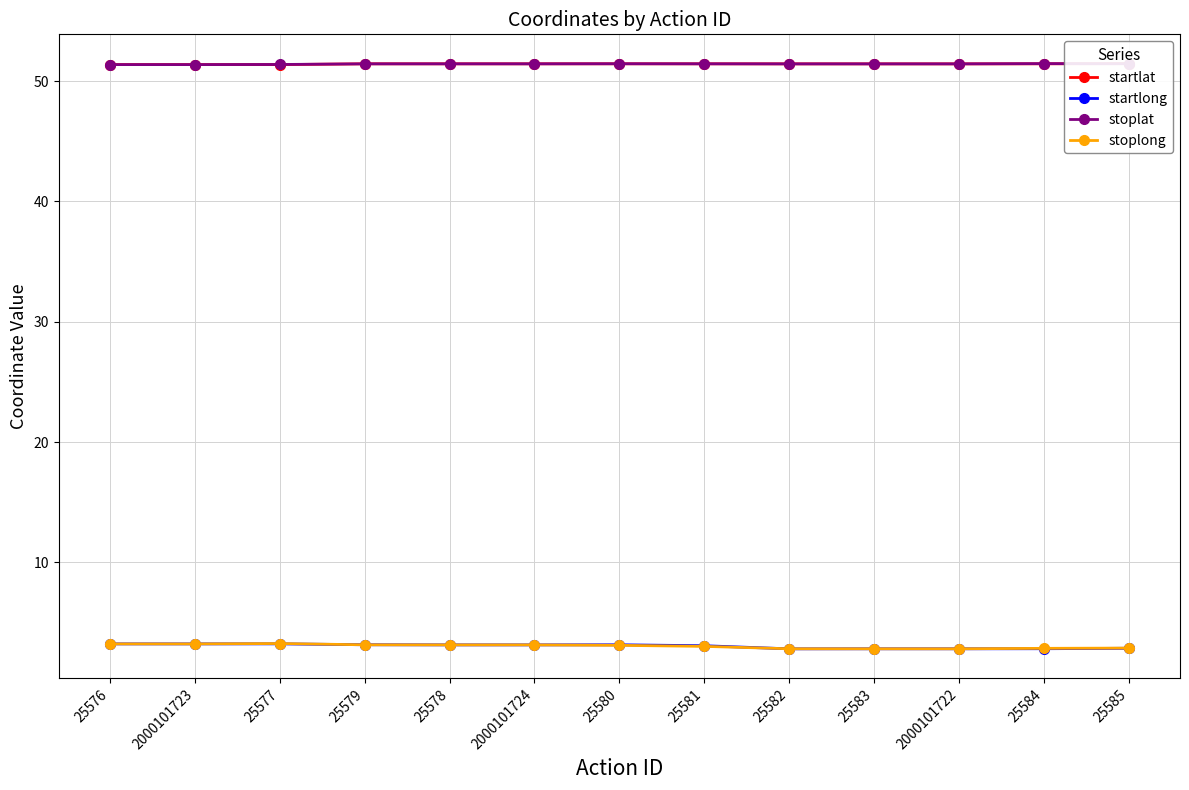

What is the maximum value shown in the chart?

51.5